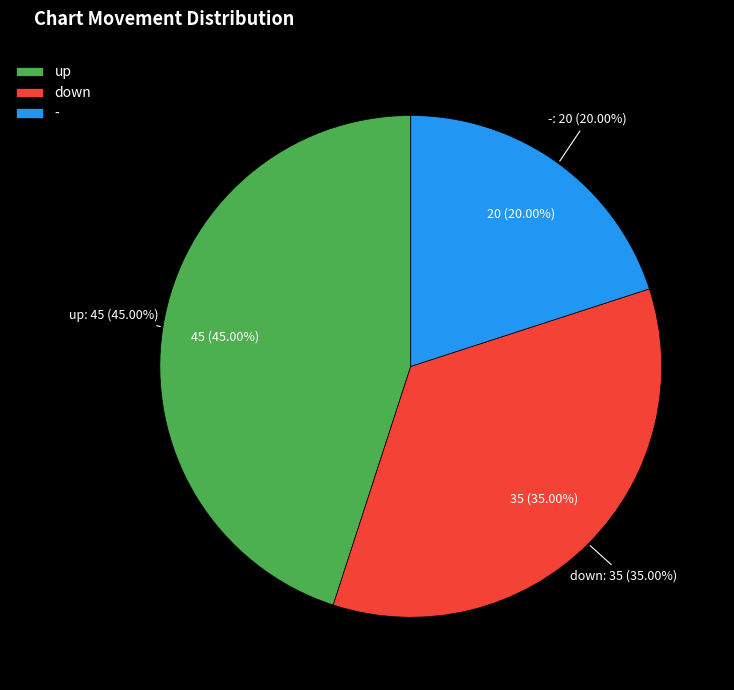

Which slice is the largest?

up